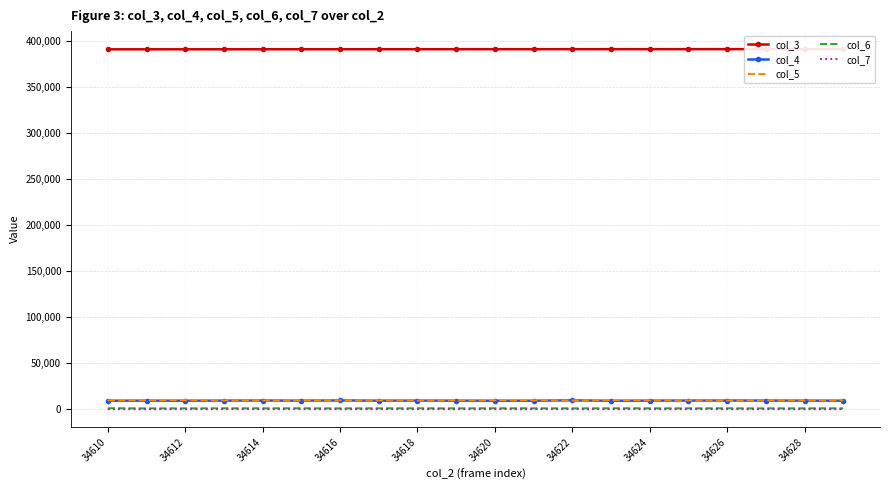

What is the maximum value for col_6?

1137